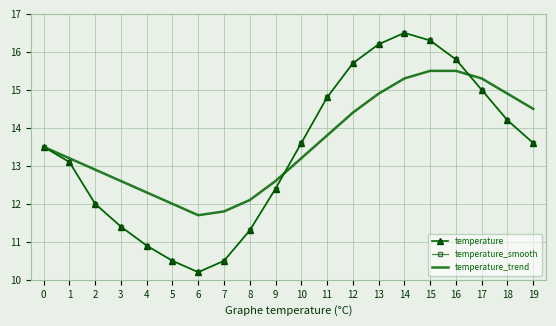

What is the value of the temperature point at the 18th from the left?

15.0